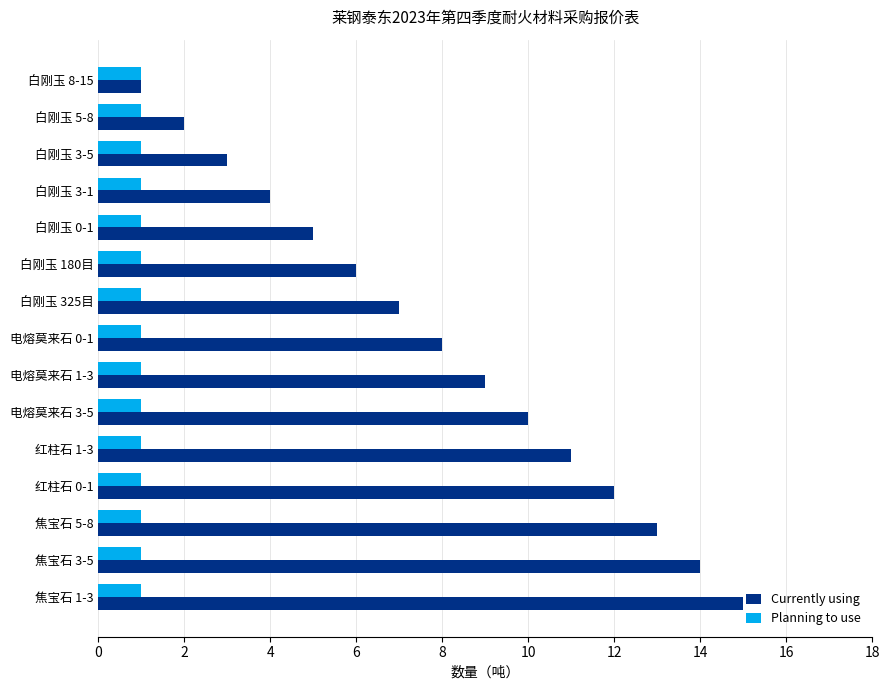

What is the highest value of the Currently using series?

15